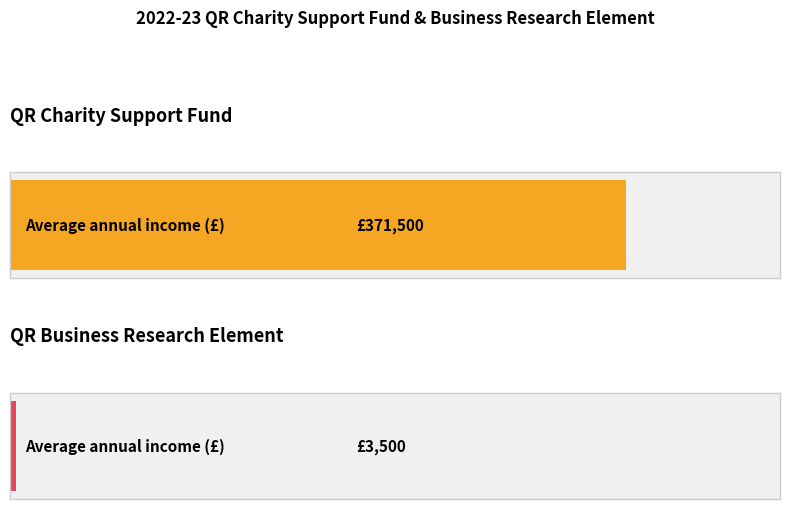

True or false: Charity Research Income has a value of 133594 at 2019-20.

False